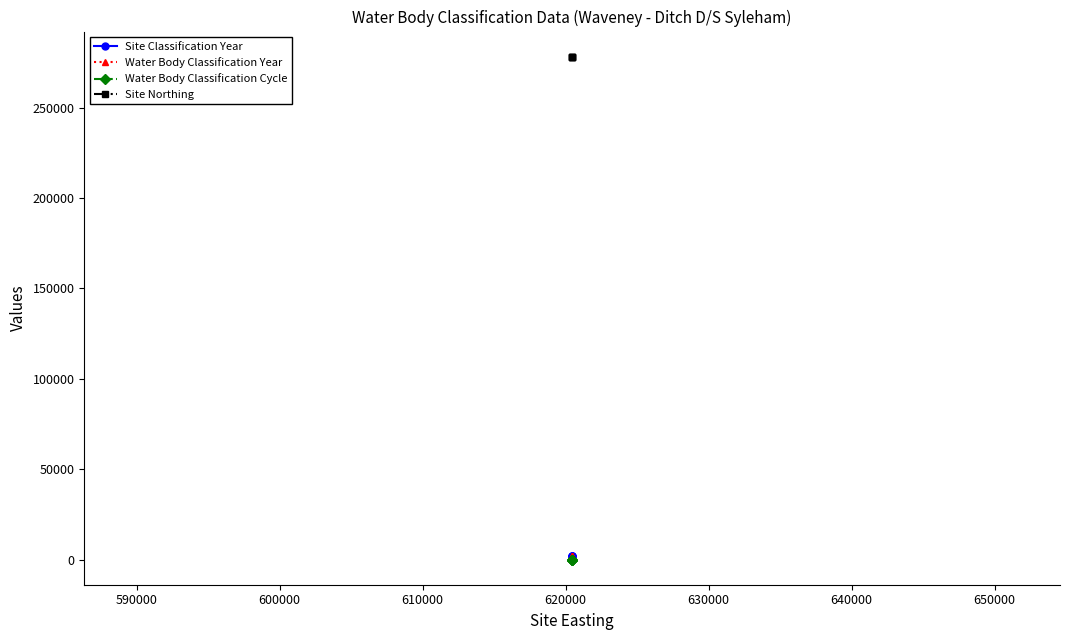

What is the difference between the highest and lowest values at 590000?

278150